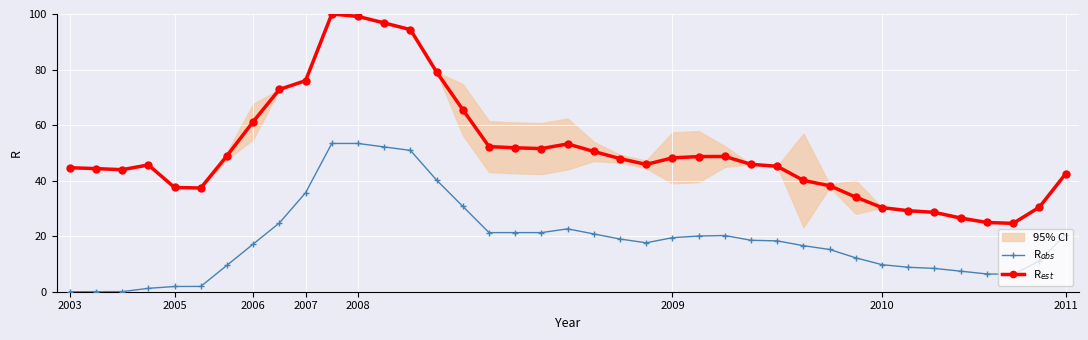

What is the value of the R$_{est}$ point at the 36th from the left?

24.9